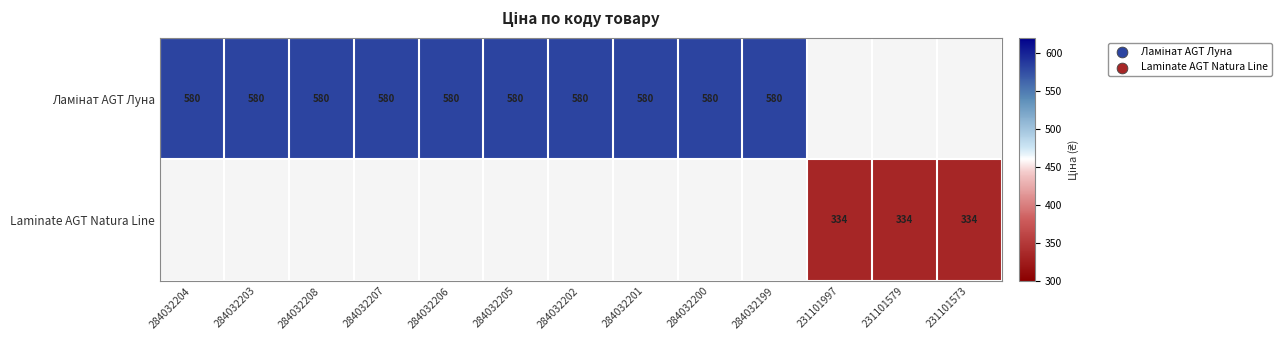

At which label does Ламінат AGT Луна reach its minimum?

284032204